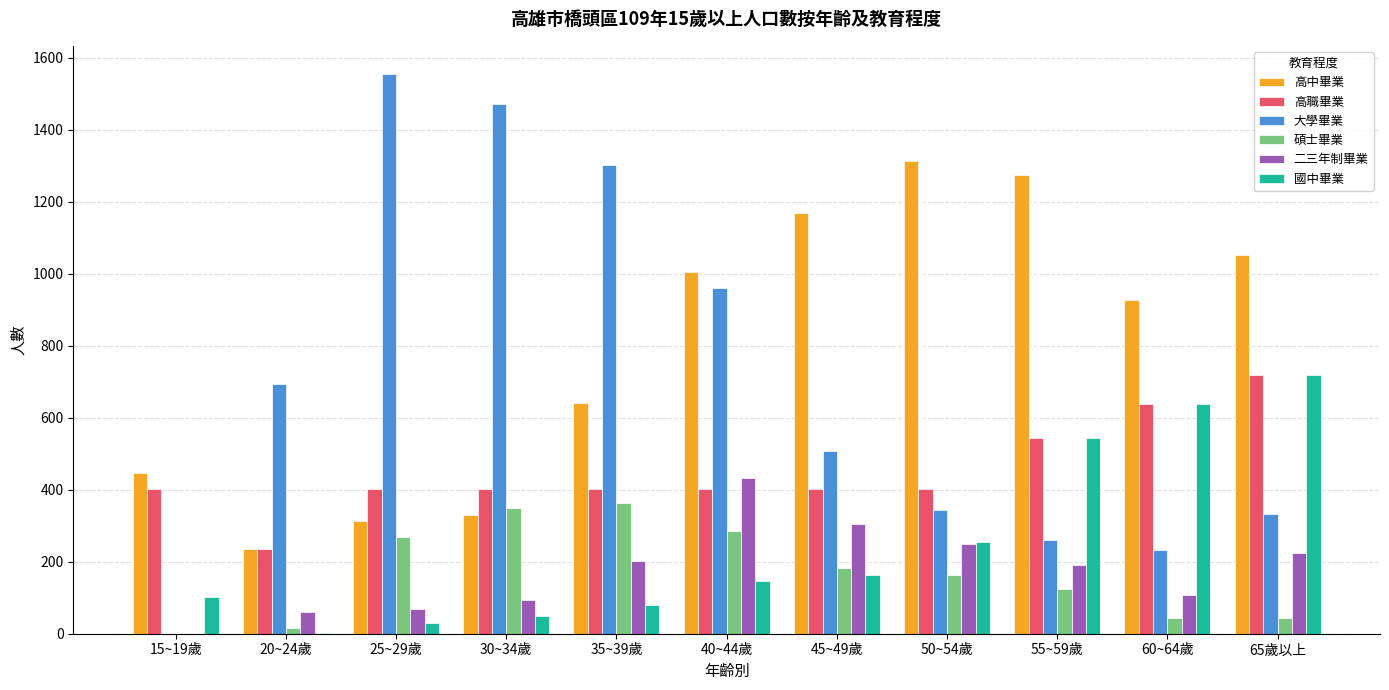

The 高職畢業 series shows 276 at 35~39歲. True or false?

False